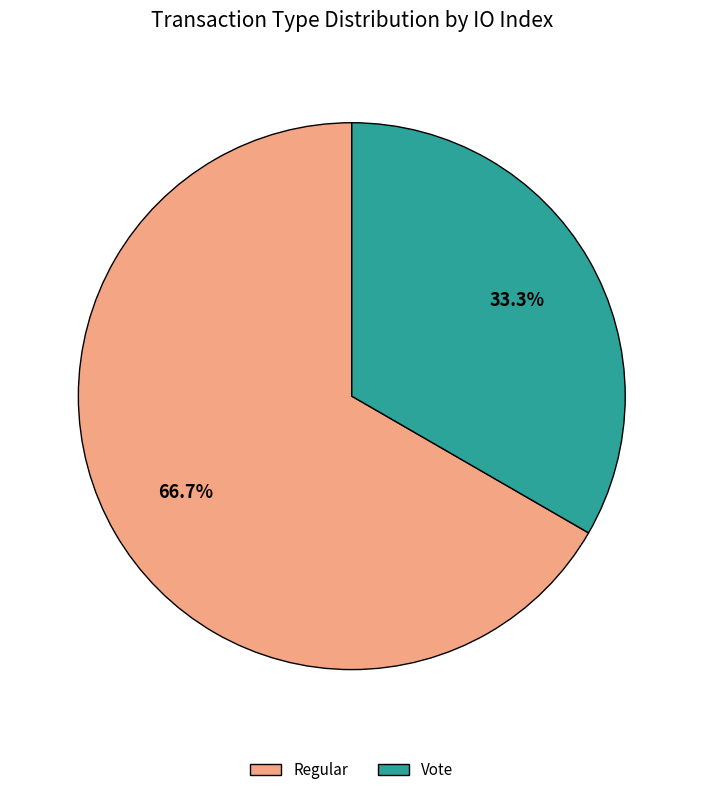

What percentage is the Vote slice, to the nearest percent?

33%